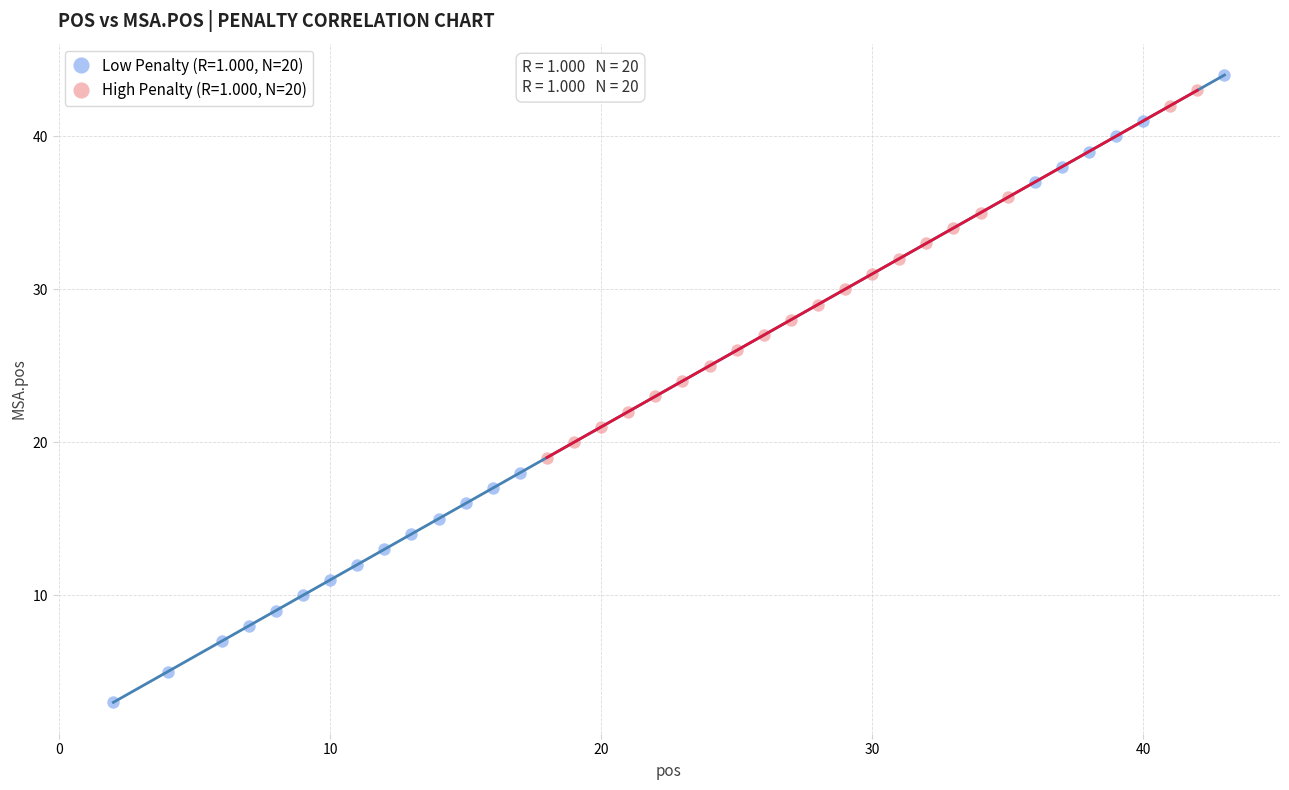

Which series has the widest spread of Y values?

Low Penalty (R=1.000, N=20)